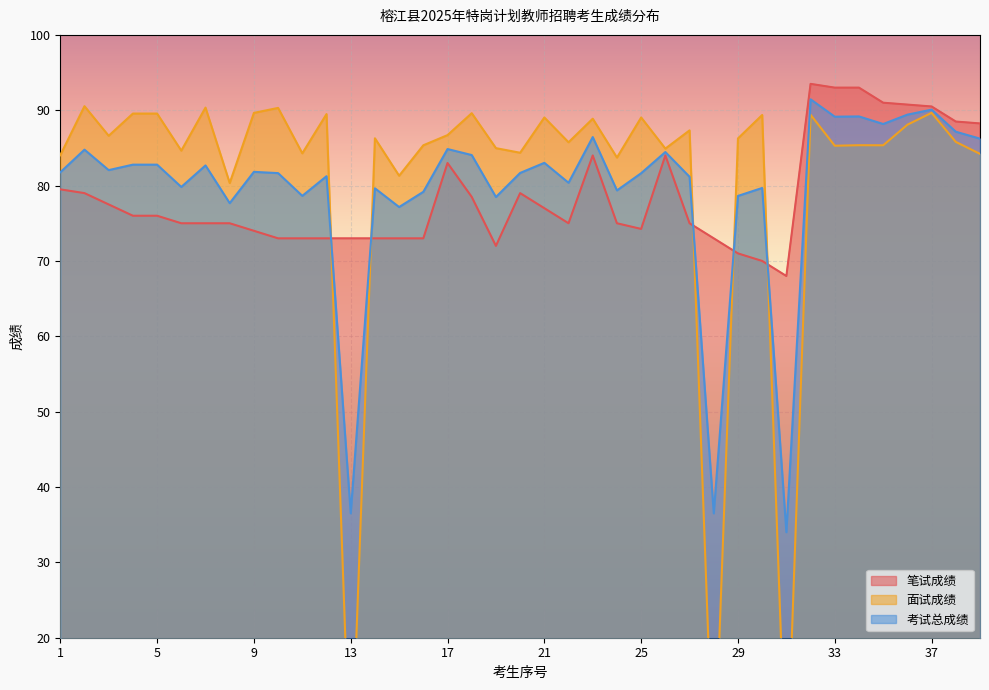

True or false: 笔试成绩 has more than 1 interior local peaks.

True